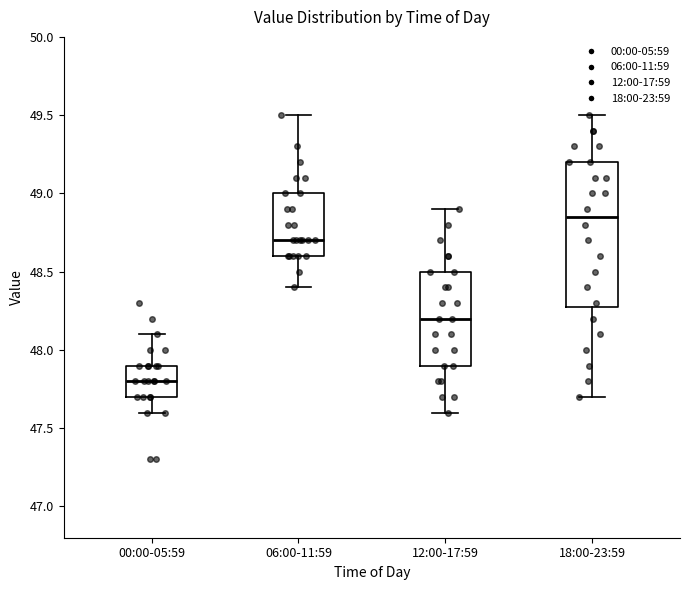

Reading left to right, transcribe this box plot: for each box, give where its median line is, the range the box spans, and where its two whiskers end, as read against the y-axis. The values are not printed on the chart, so give them approximately, as read against the axis.

00:00-05:59: median 47.80, box 47.70 to 47.90, whiskers 47.60 to 48.10
06:00-11:59: median 48.70, box 48.60 to 49.00, whiskers 48.40 to 49.50
12:00-17:59: median 48.20, box 47.90 to 48.50, whiskers 47.60 to 48.90
18:00-23:59: median 48.85, box 48.30 to 49.20, whiskers 47.70 to 49.50